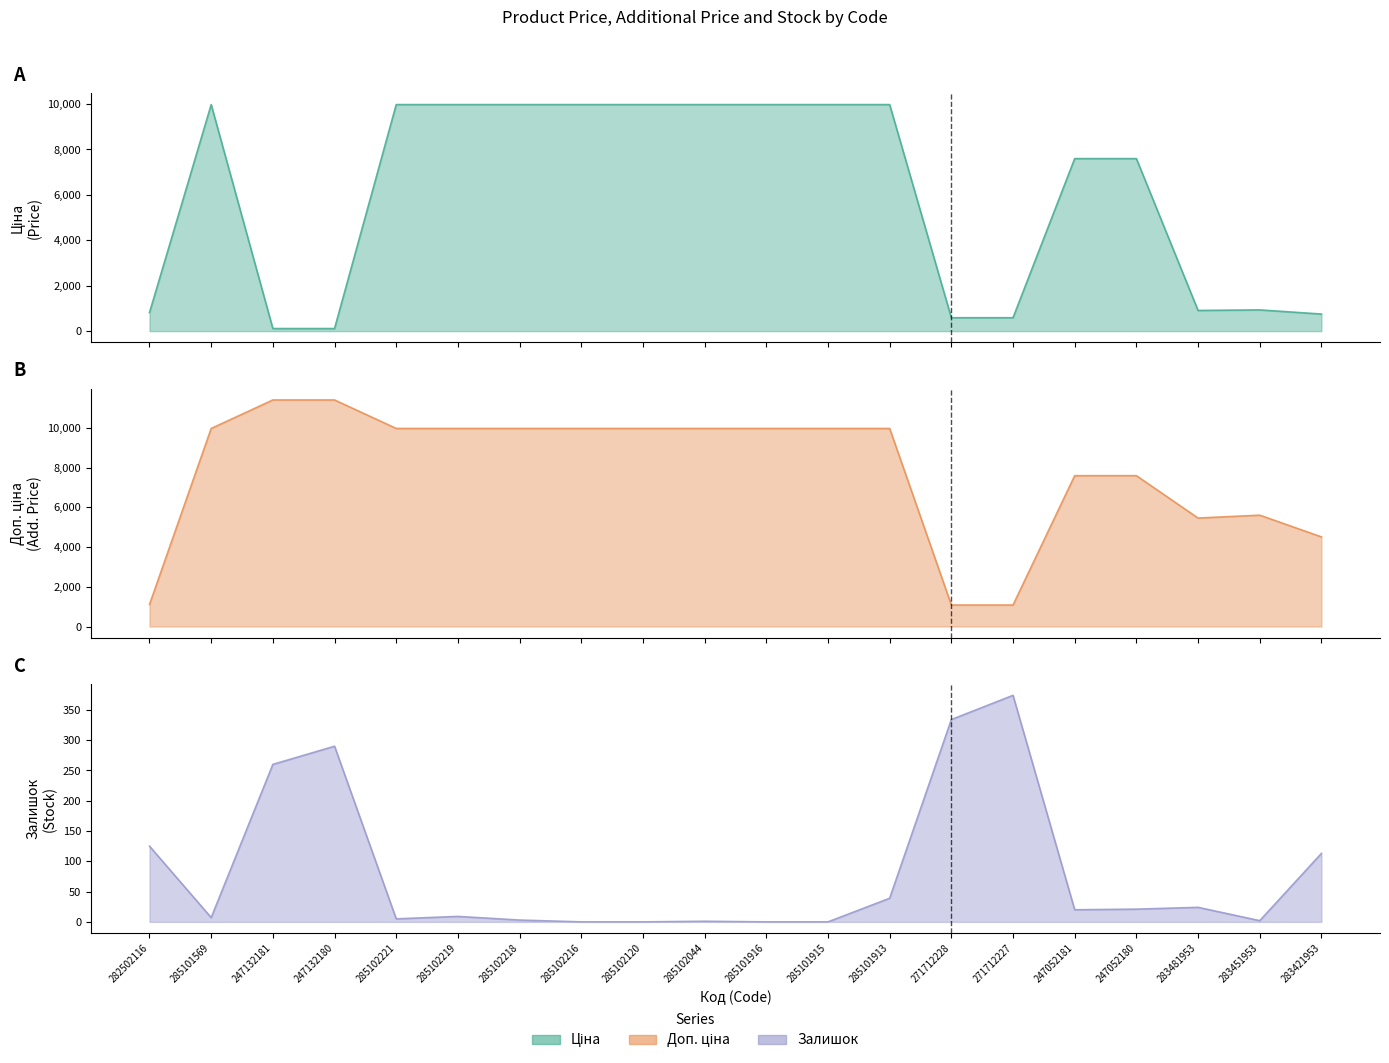

What value does the Залишок series have at 283421953?

113.0